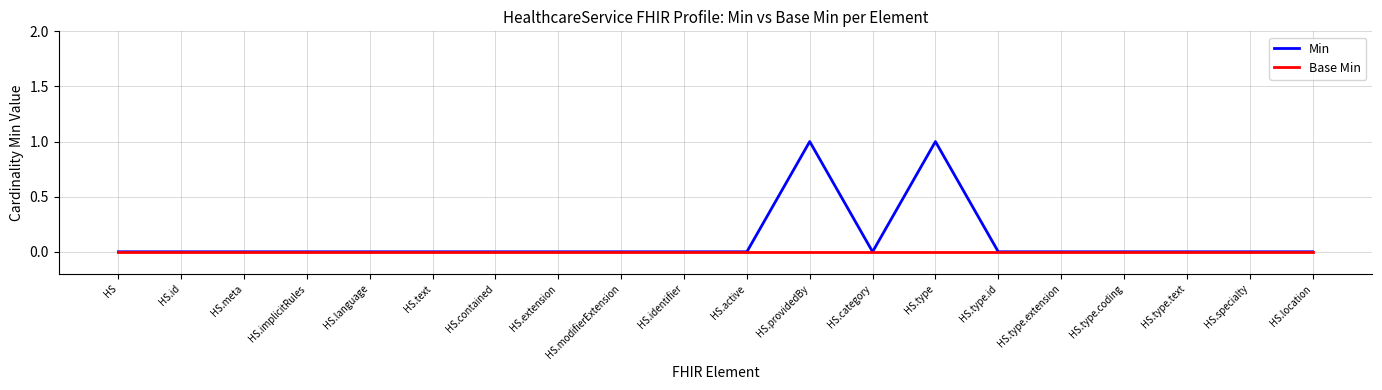

True or false: Base Min and Min intersect in this chart.

False